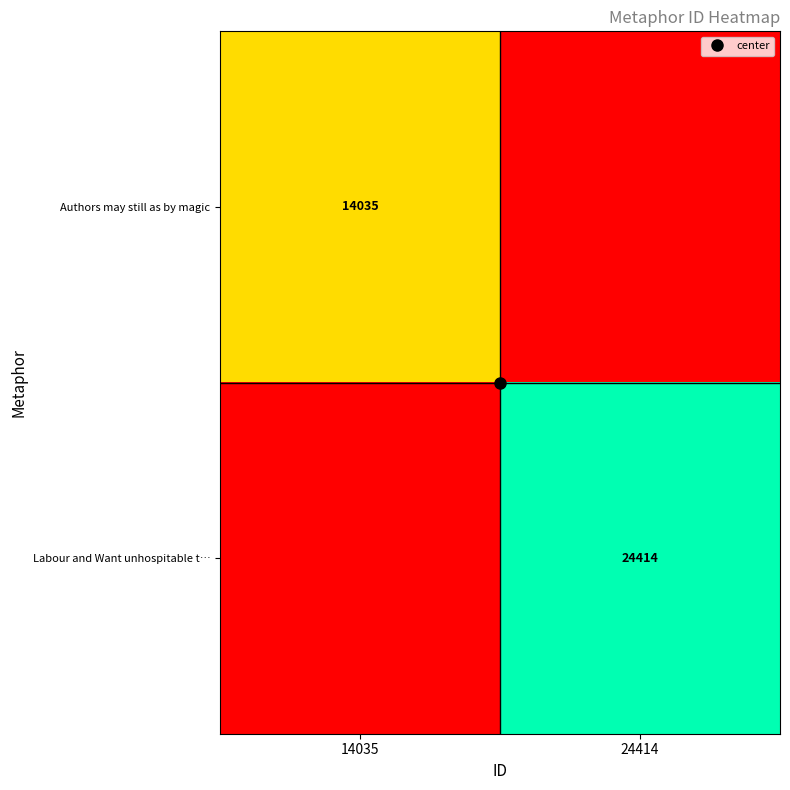

Between 14035 and 24414, which series saw the biggest shift?

Labour and Want unhospitable t…